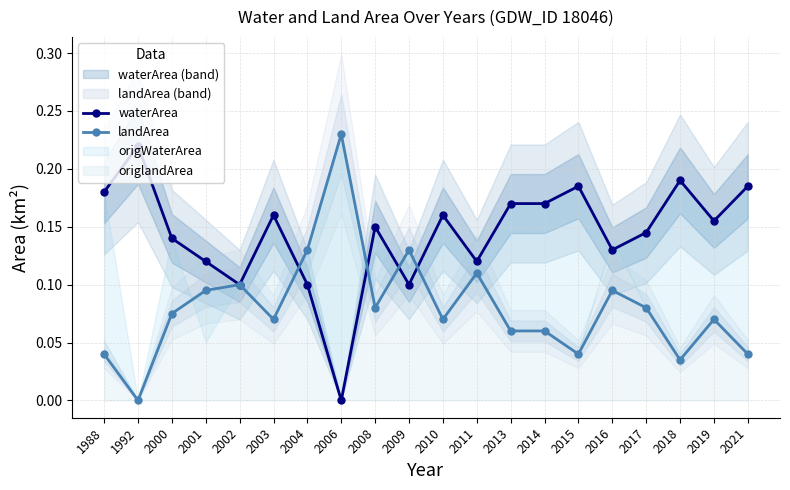

What is the total value across all series at 2014?

0.2